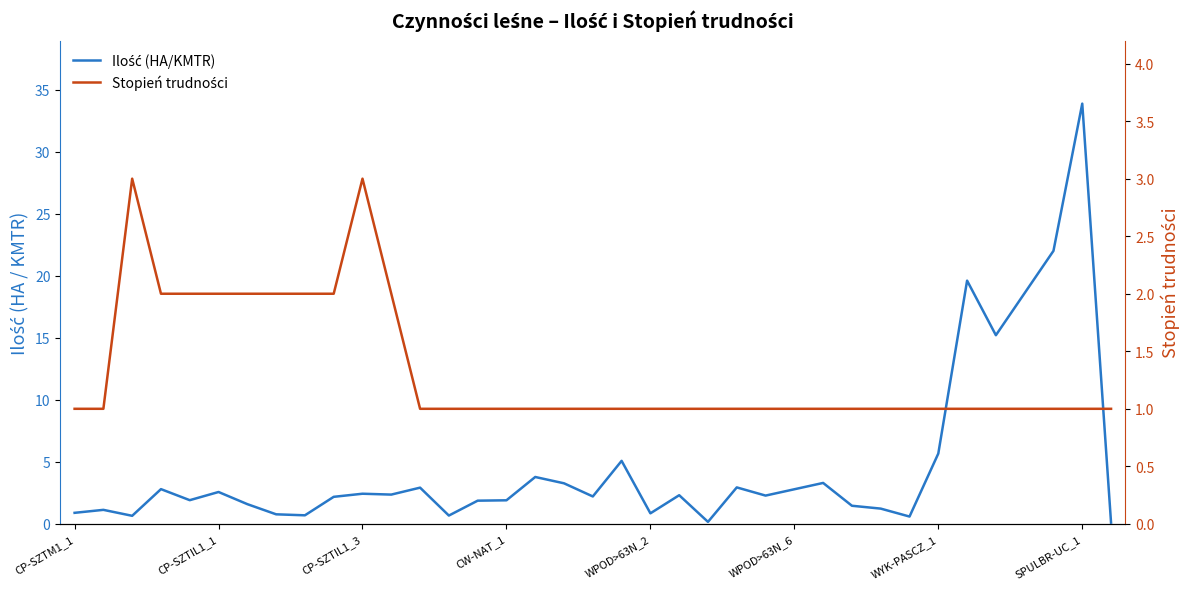

Rank the series at WPOD>63N_2 from highest to lowest value.

Stopień trudności, Ilość (HA/KMTR)